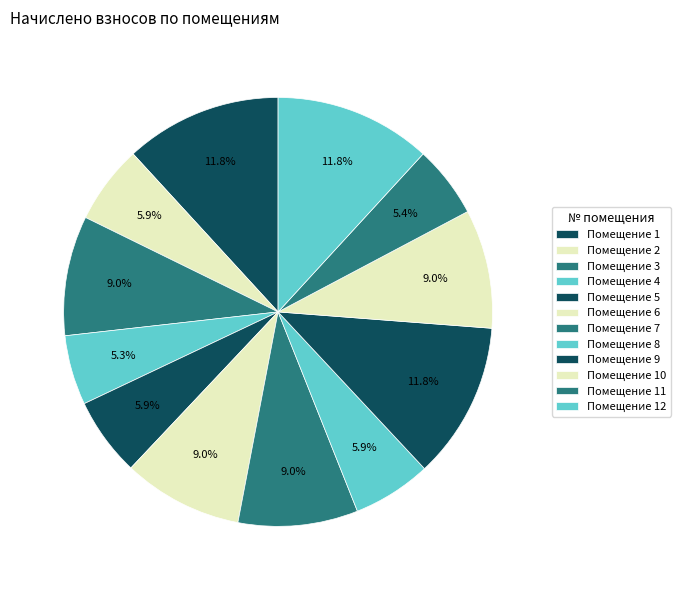

Count the number of slices in the pie.

12